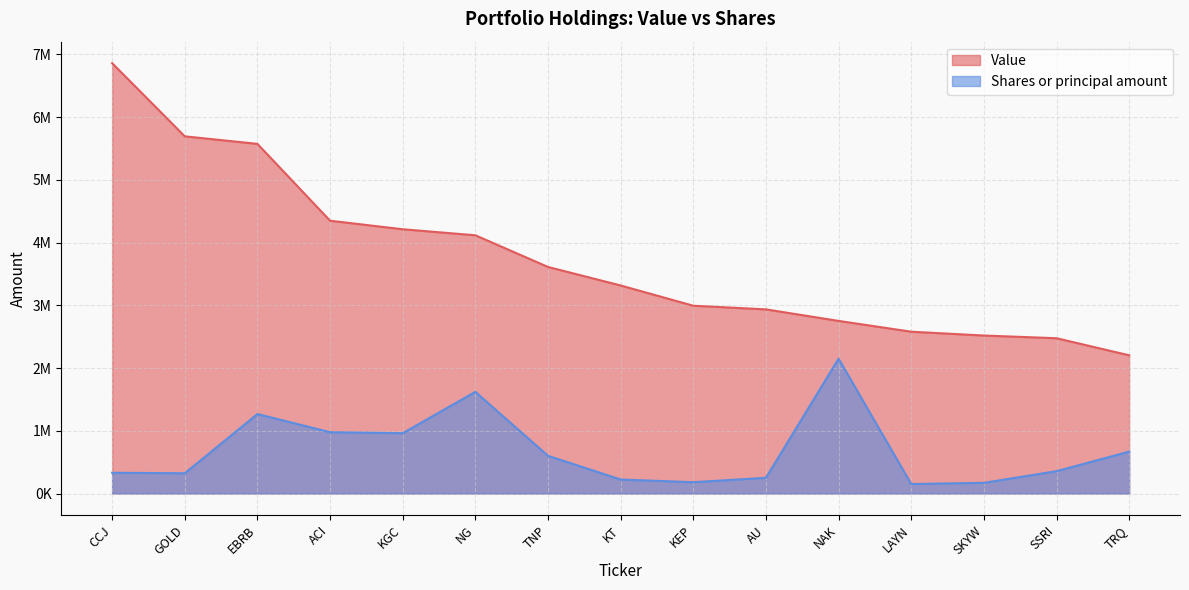

Rank the series by their maximum value, from highest to lowest.

Value, Shares or principal amount